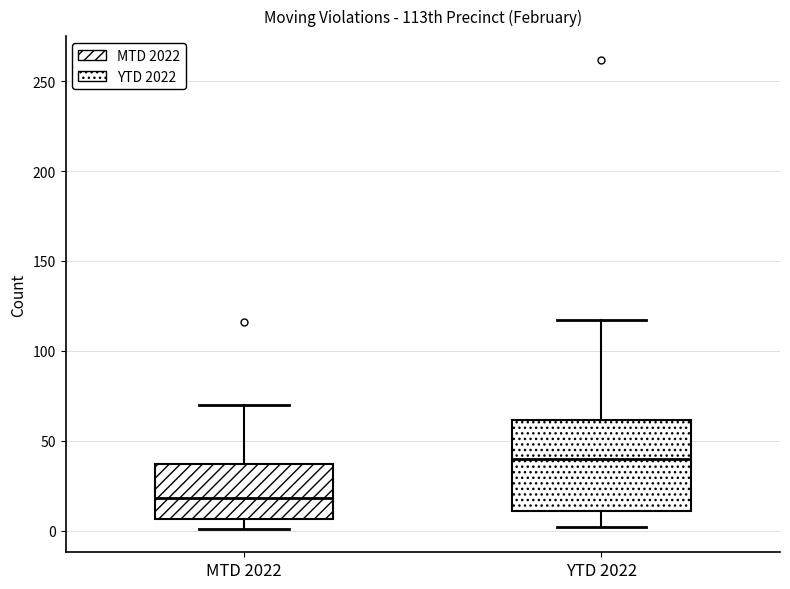

Comparing the boxes themselves (not the whiskers), which one is the tallest?

YTD 2022